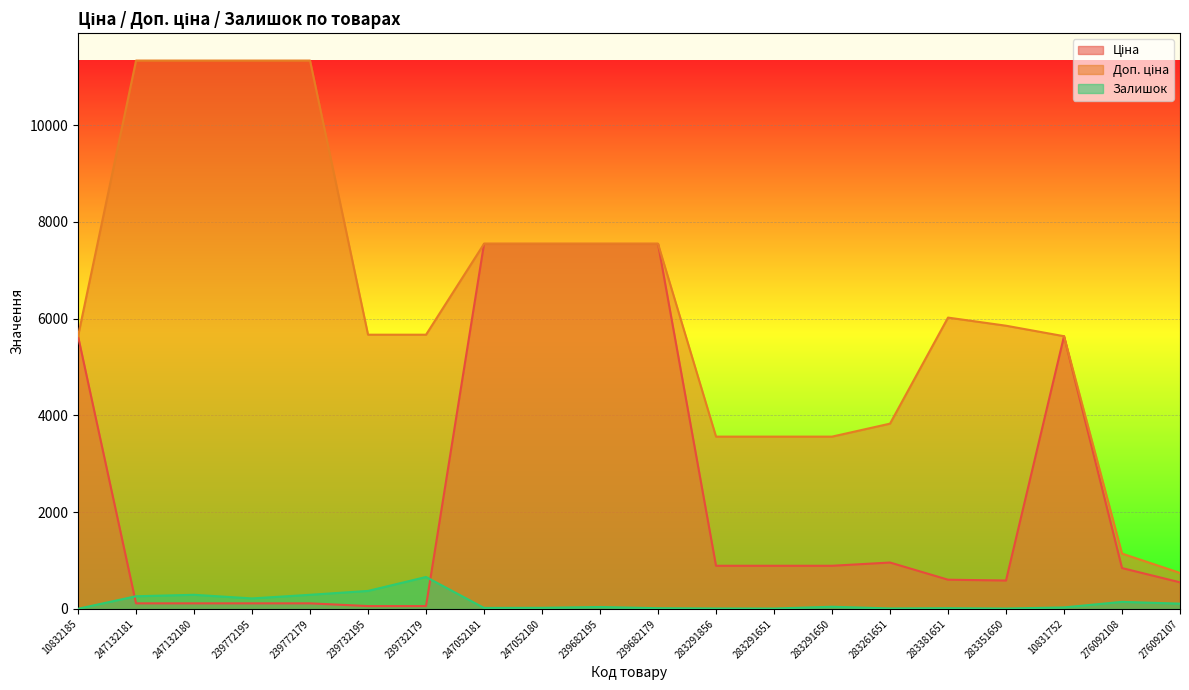

What is the average value of the Залишок series?

126.9